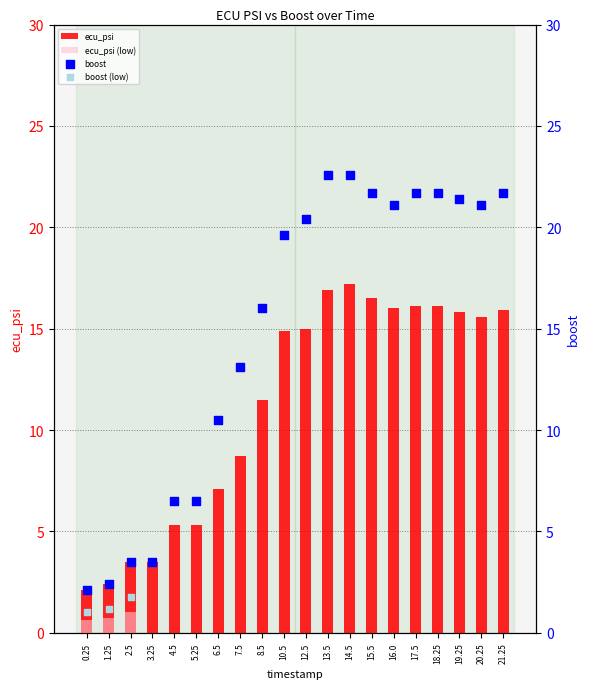

Which series has the largest Y range (max minus min)?

boost